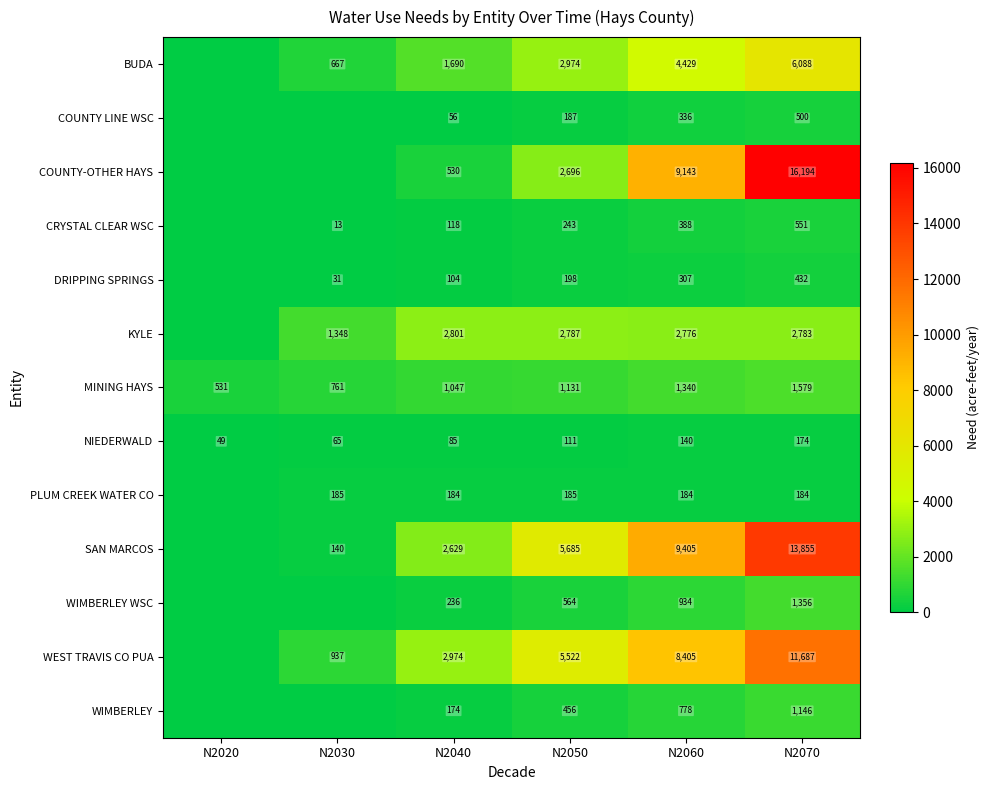

How many values in the NIEDERWALD series are below 111?

3